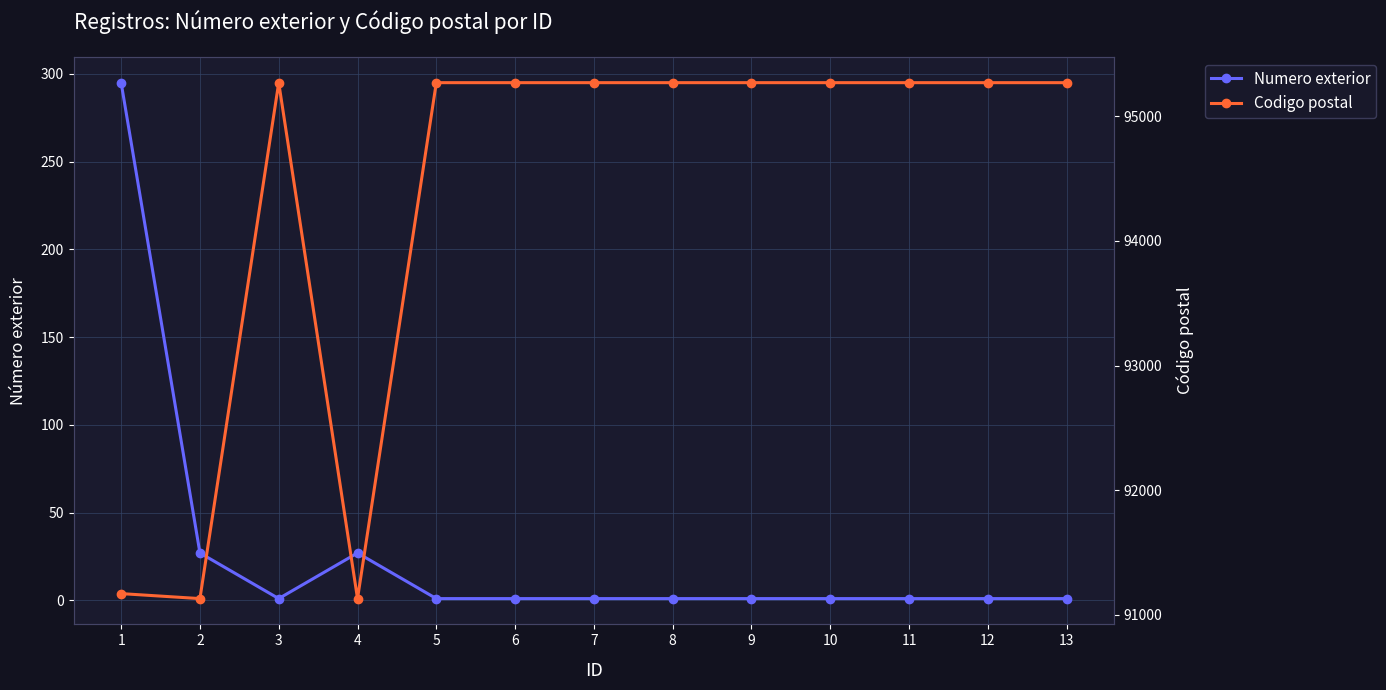

True or false: Numero exterior and Codigo postal intersect in this chart.

False